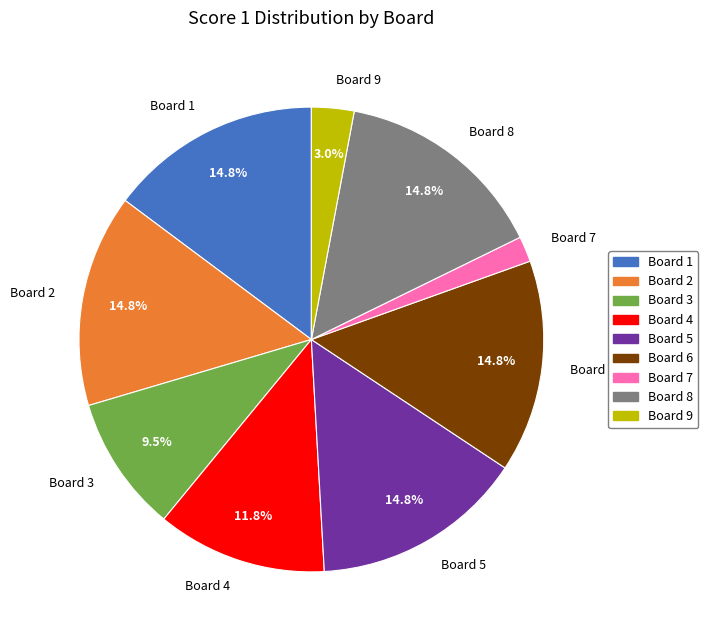

Which slice is the smallest?

Board 7